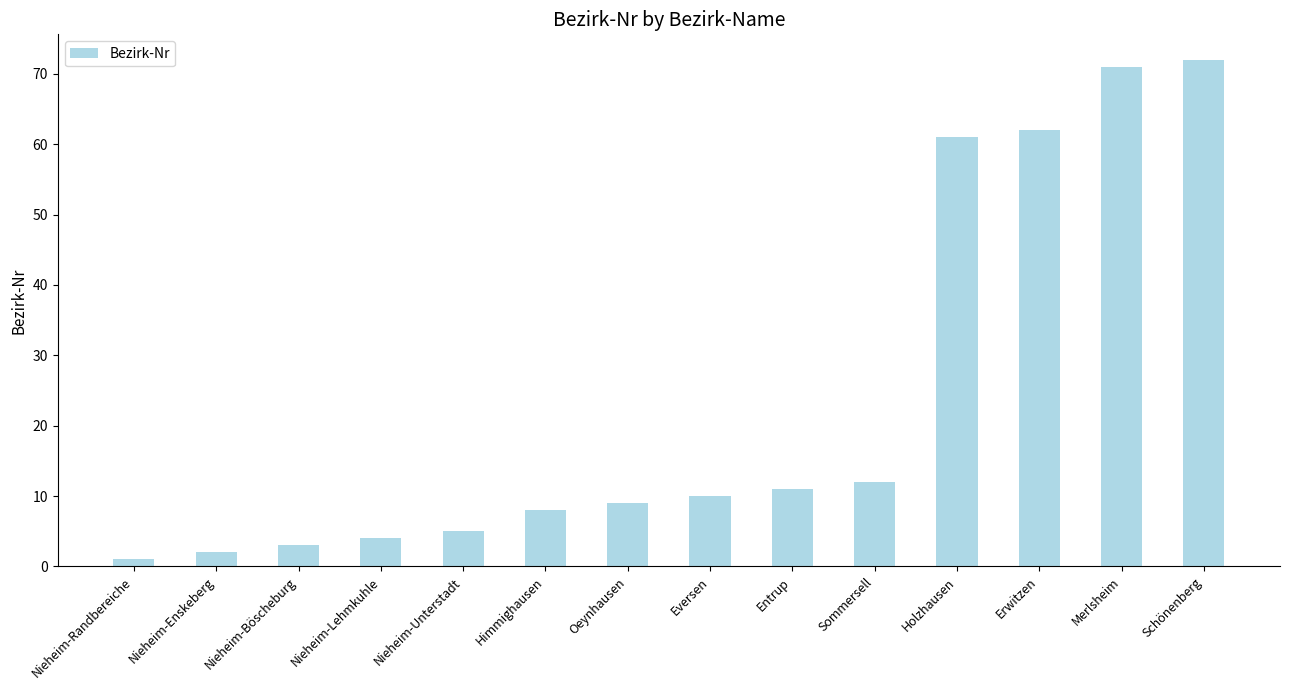

What is the sum of the values at Holzhausen and Nieheim-Unterstadt?

66